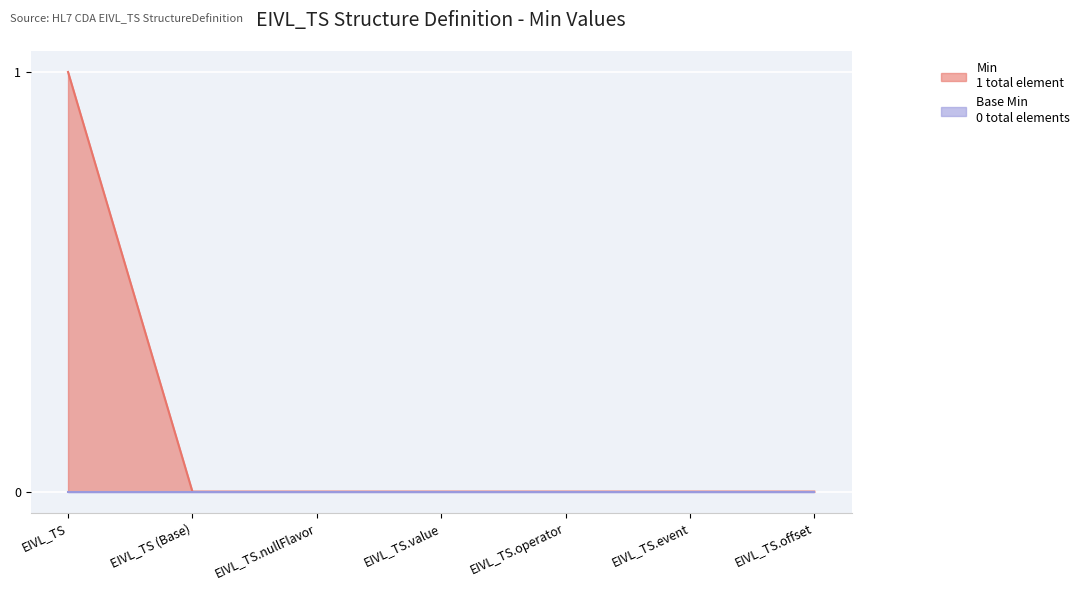

Rank the categories by value from lowest to highest.

EIVL_TS (Base), EIVL_TS.nullFlavor, EIVL_TS.value, EIVL_TS.operator, EIVL_TS.event, EIVL_TS.offset, EIVL_TS